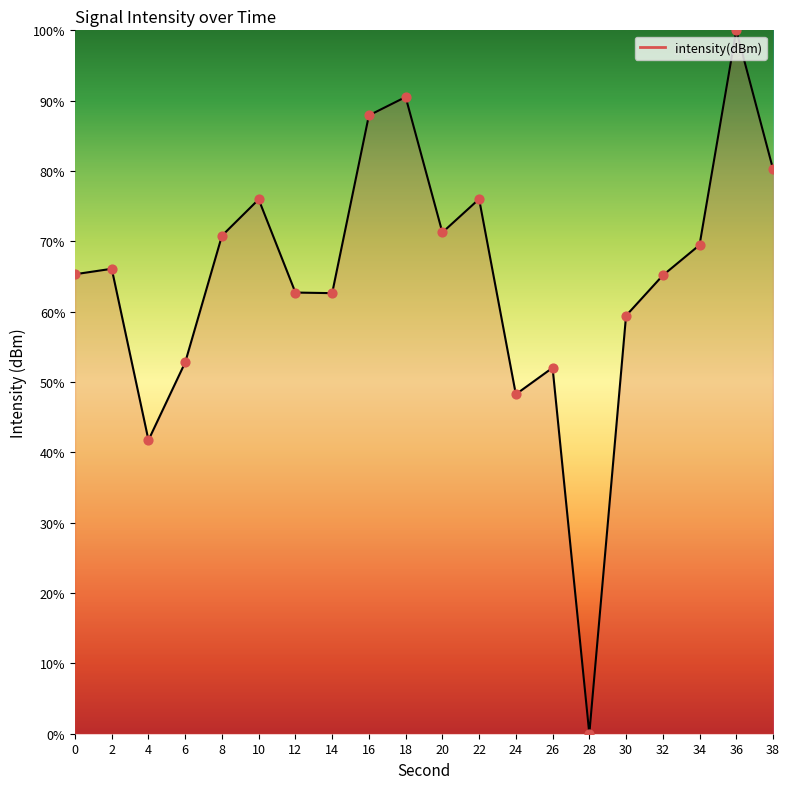

What is the ratio of the value at 14 to the value at 20?

0.9